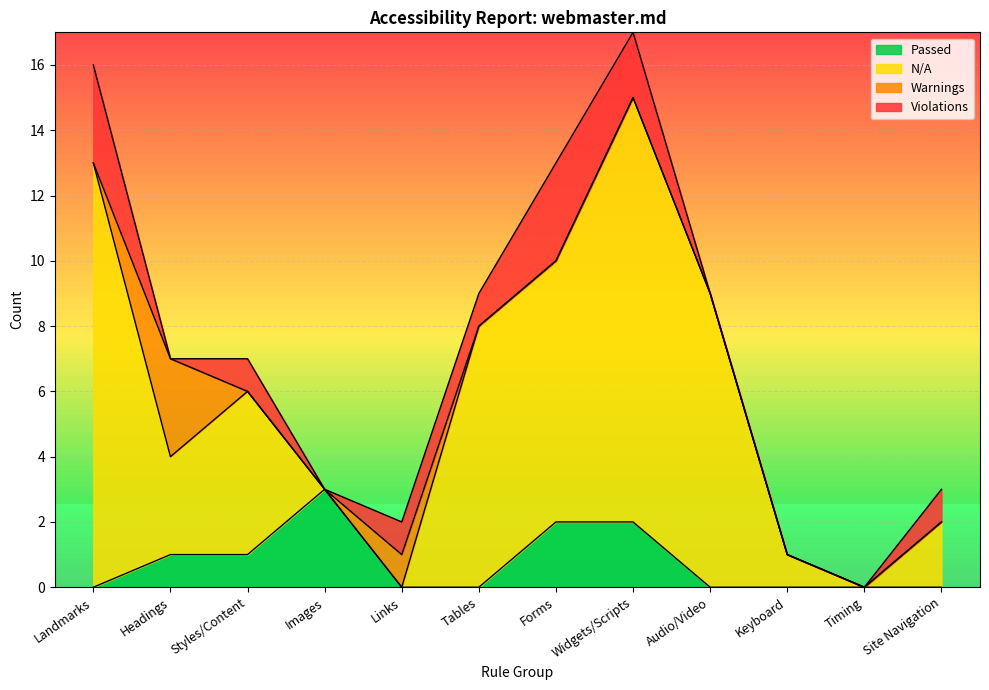

What is the label of the 8th point from the right?

Links